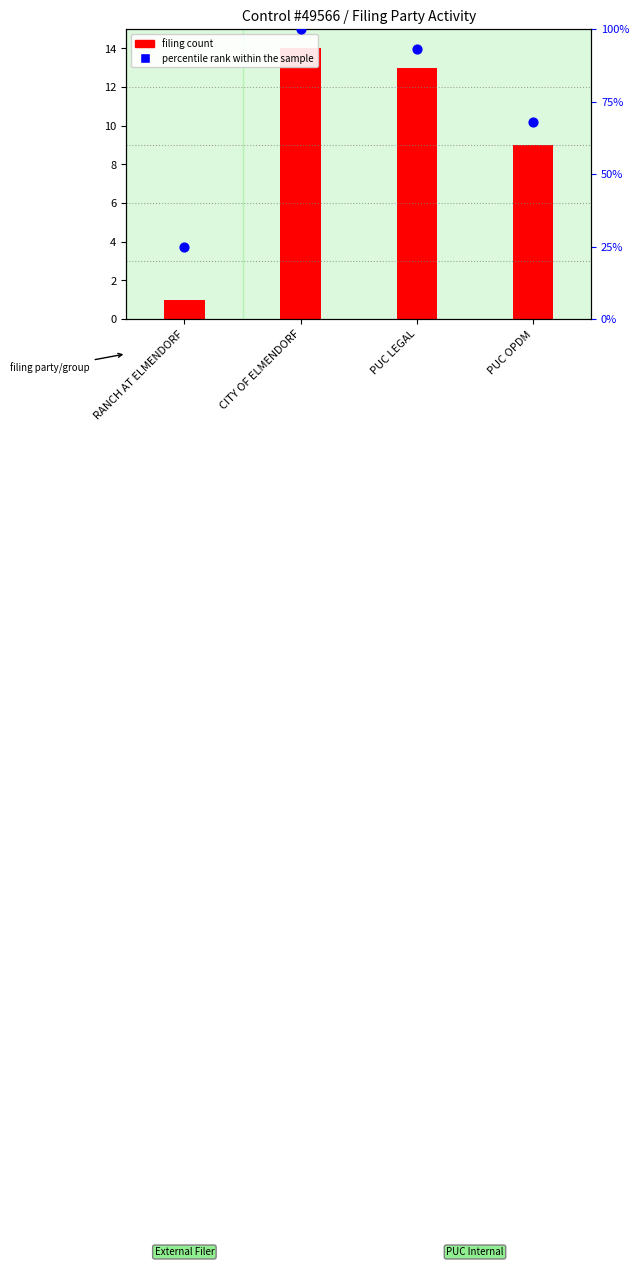

What are all the series names shown in the legend?

filing count, percentile rank within the sample